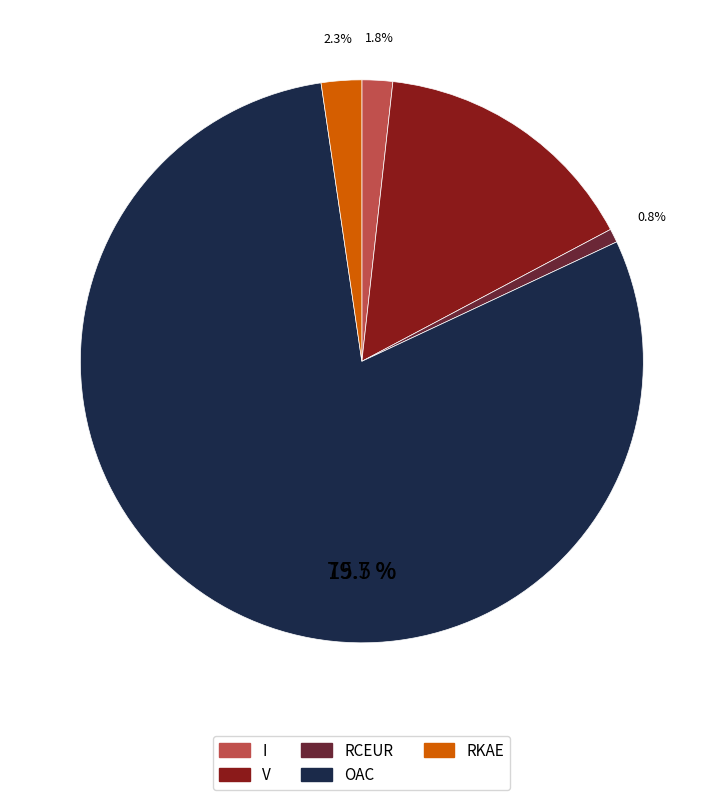

What percentage do I and RCEUR together represent?

2.5%